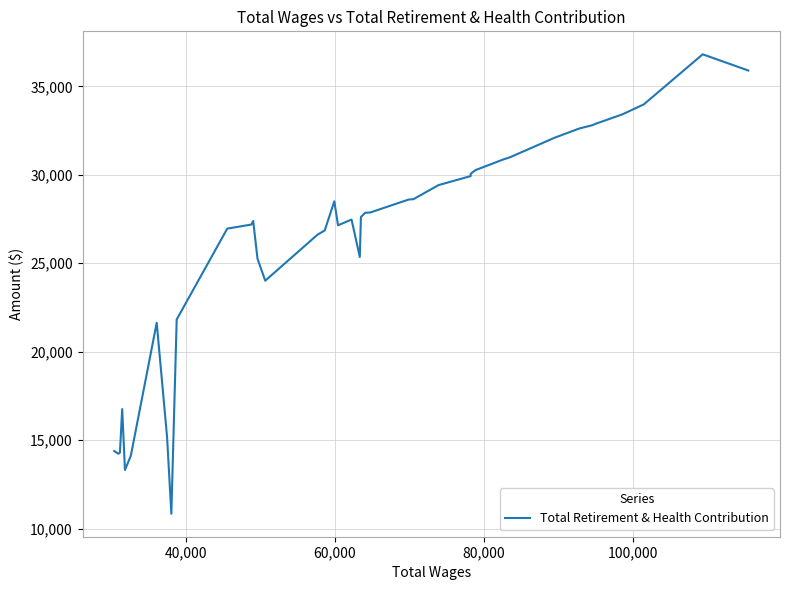

What is the difference between the maximum and minimum values?

25961